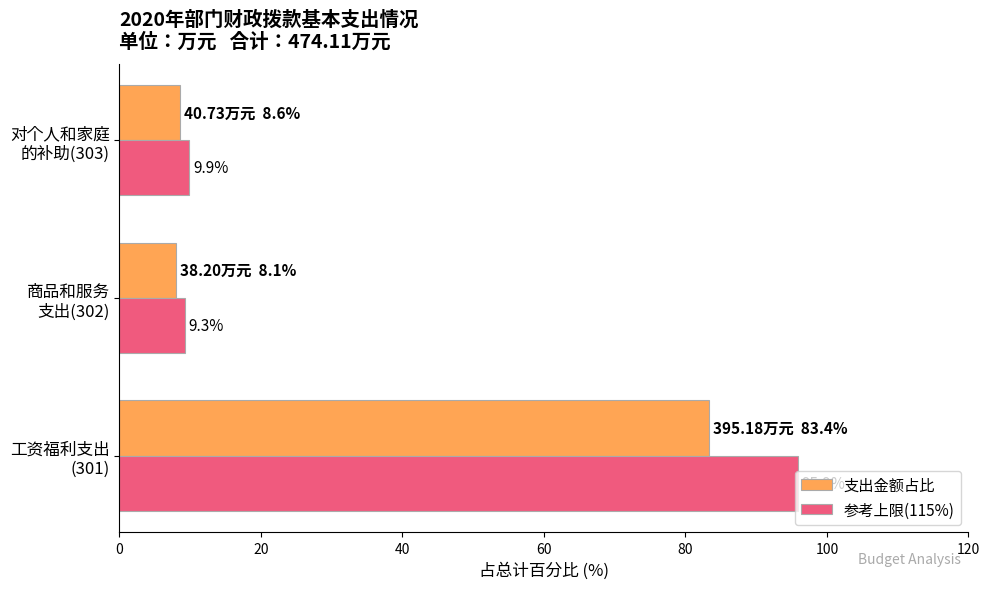

What is the highest value of the 支出金额占比 series?

83.4